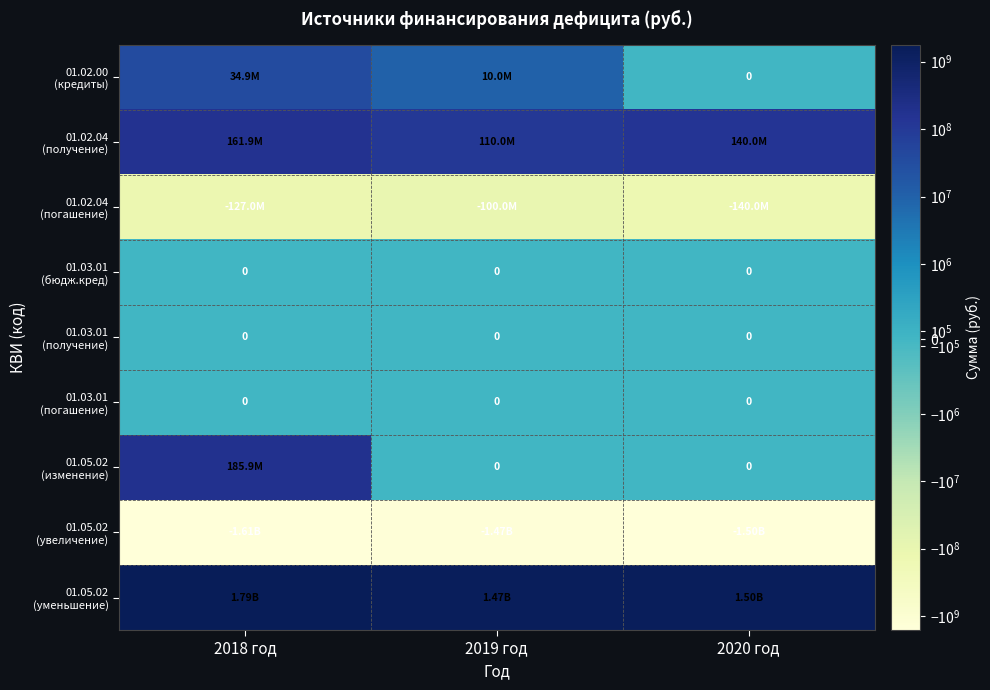

What is the lowest value of the 01.05.02 (уменьшение) series?

1470348021.1